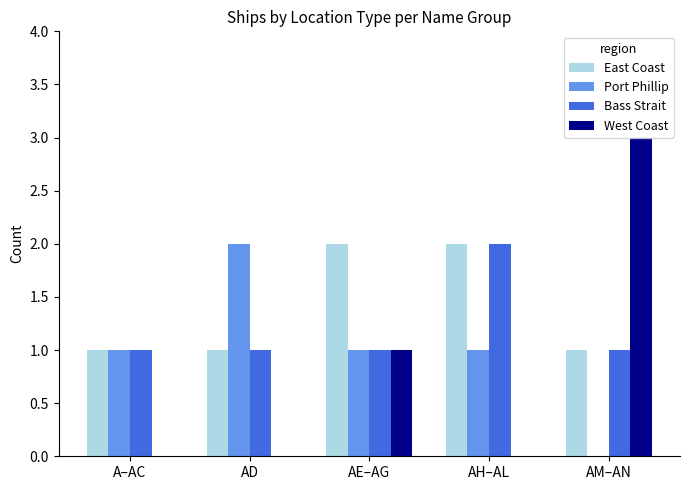

What are all the series names shown in the legend?

East Coast, Port Phillip, Bass Strait, West Coast